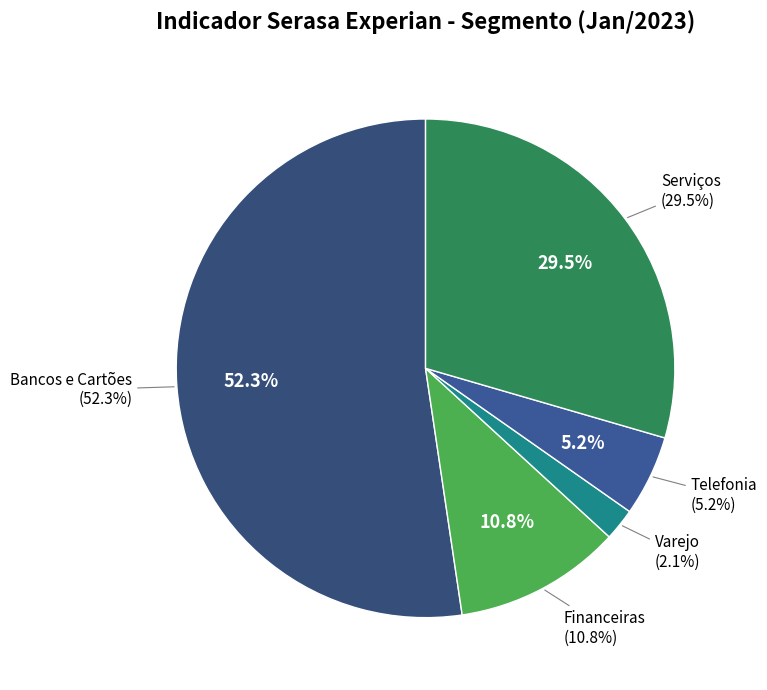

Which slice is the smallest?

Varejo